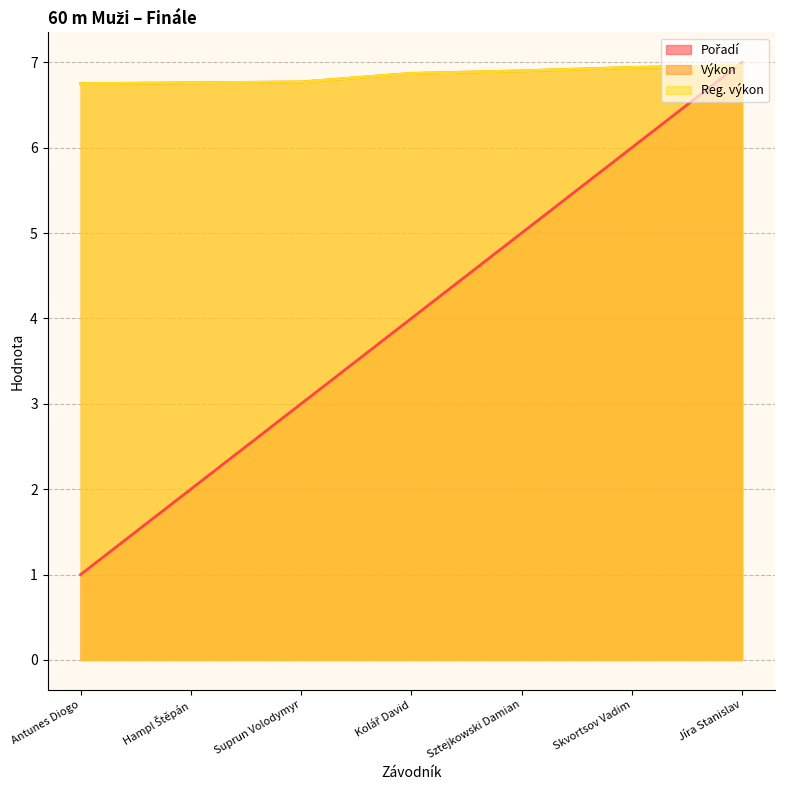

Count the number of data series in this chart.

3